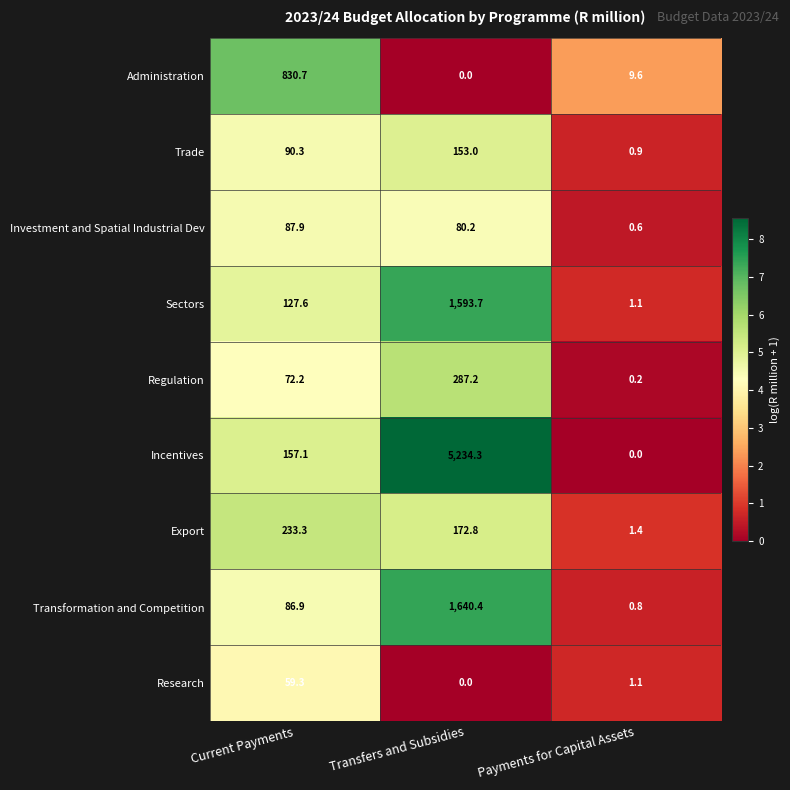

Count the number of categories in the chart.

3